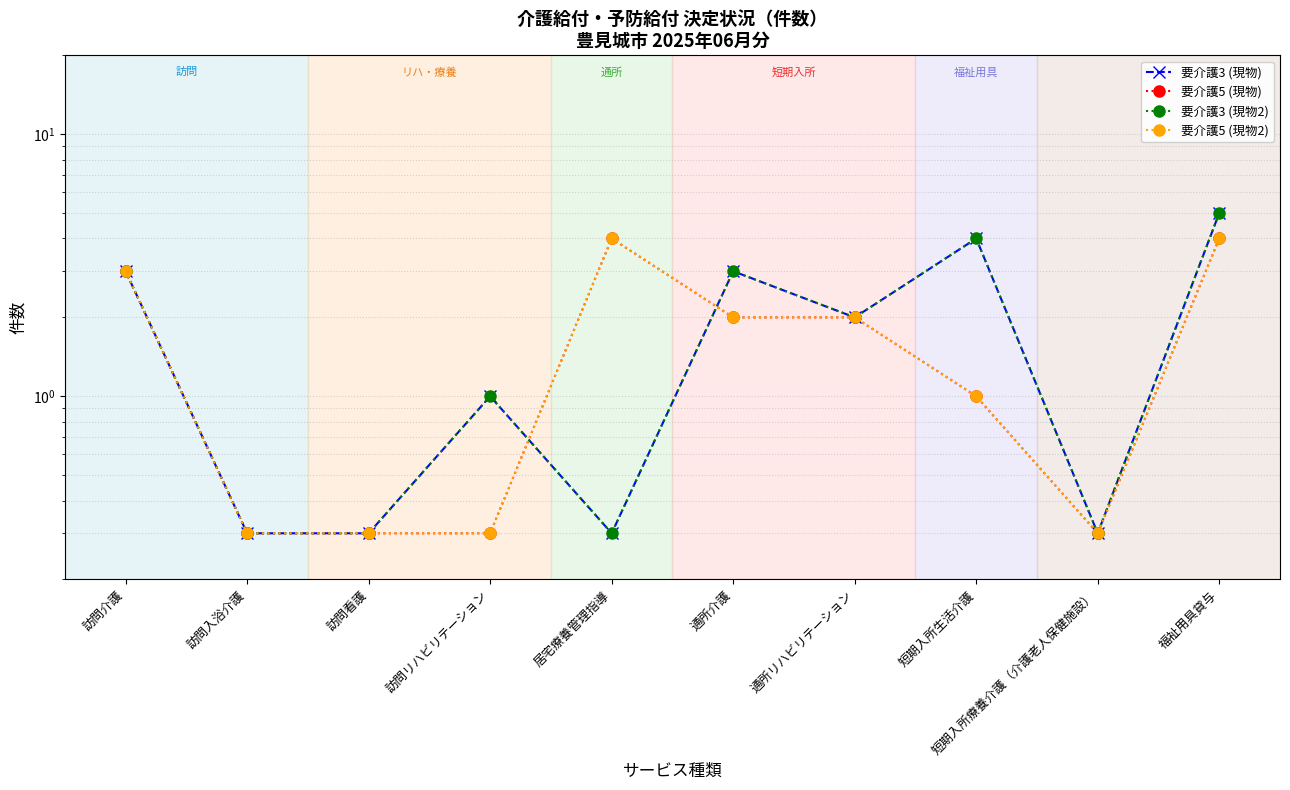

At how many categories does at least one series exceed 3?

3